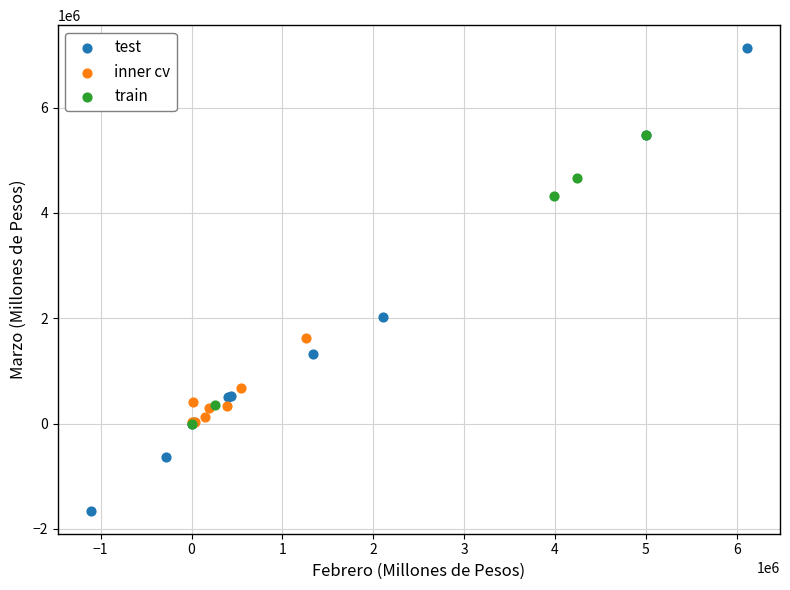

Which series reaches the minimum Y coordinate?

test